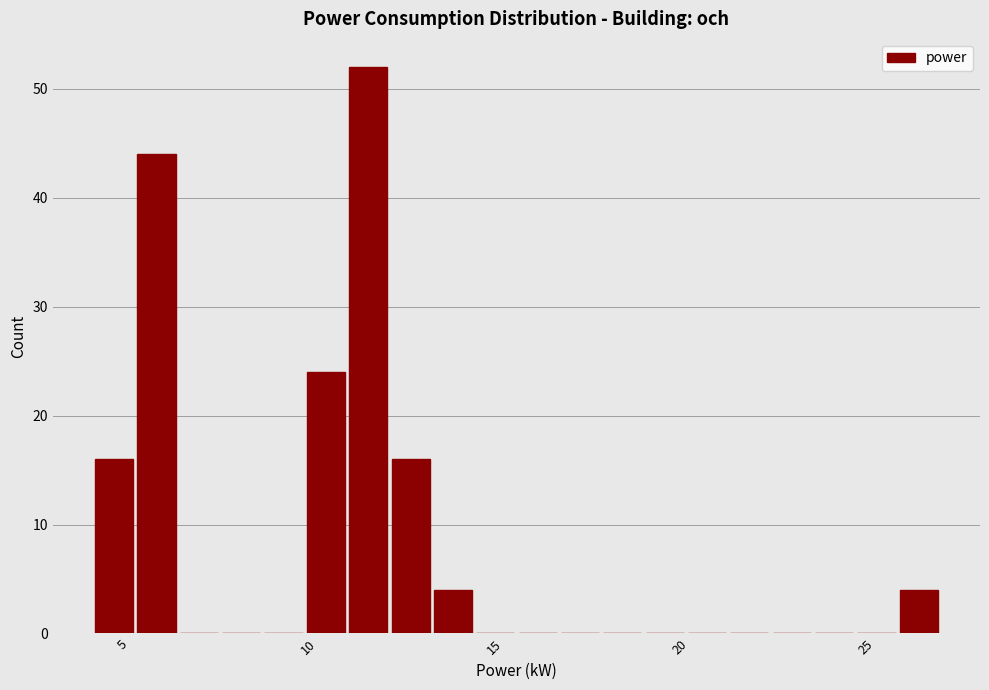

Around what value on the x-axis is the tallest bar? Give the approximate position of its centre, as read against the axis.

11.5